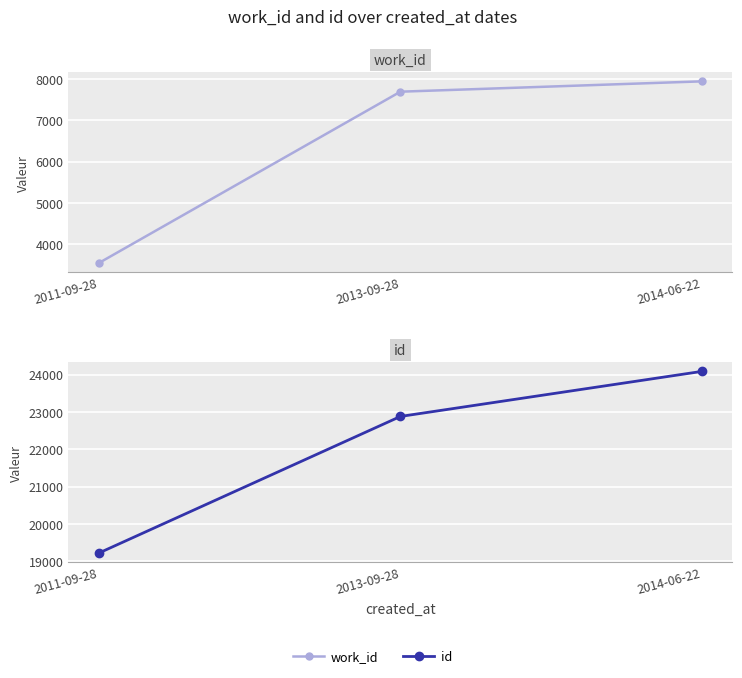

How many data points in id are above 22880?

1